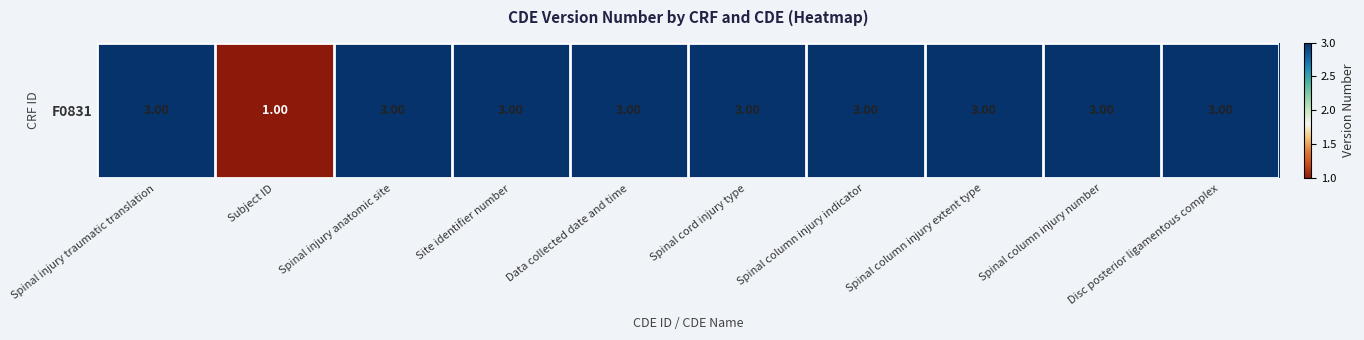

What is the sum of the values at Spinal column injury extent type and Spinal column injury indicator?

6